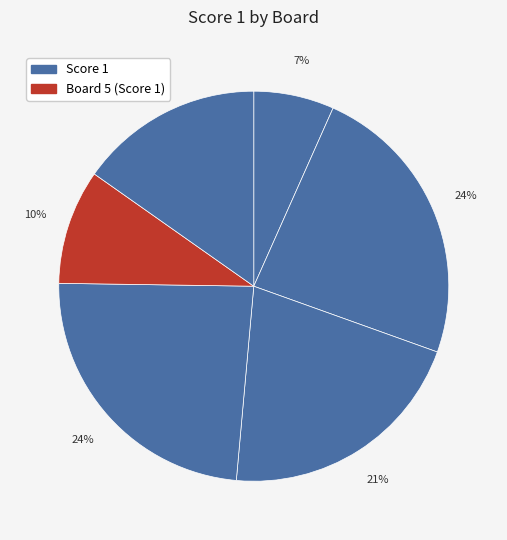

Rank the categories by value from highest to lowest.

Board 2, Board 4, Board 3, Board 6, Board 5, Board 1